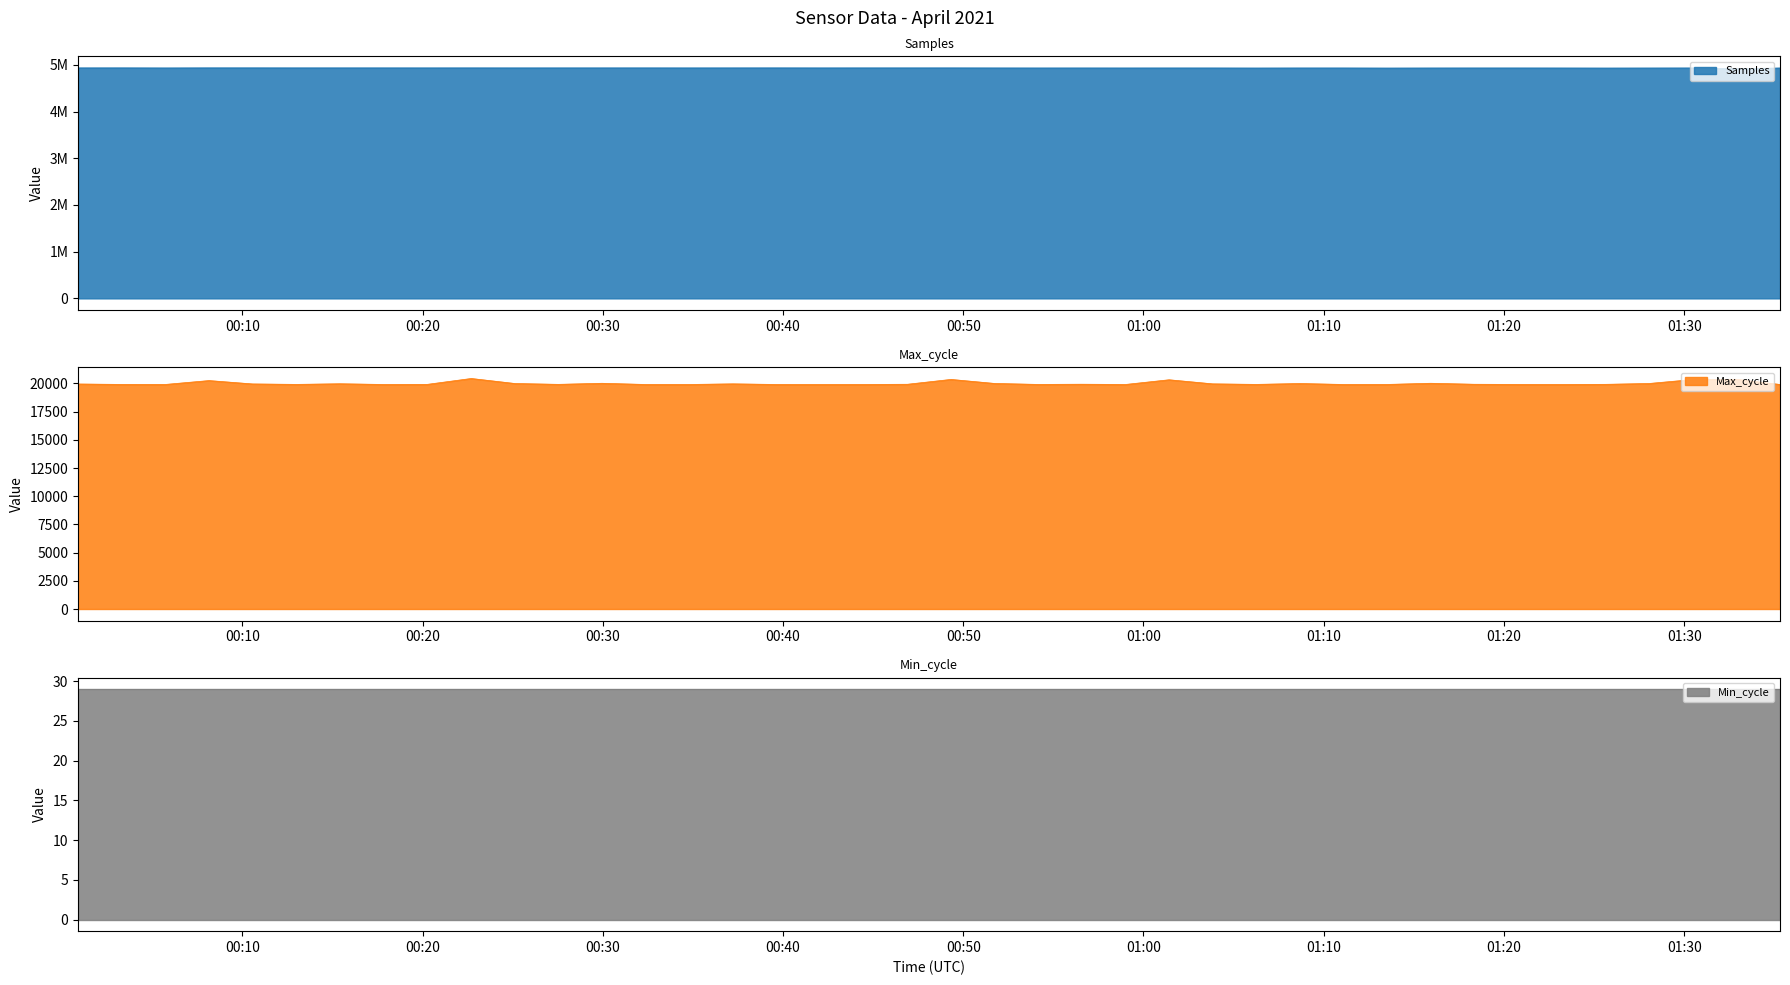

How many data points does each series have?

40